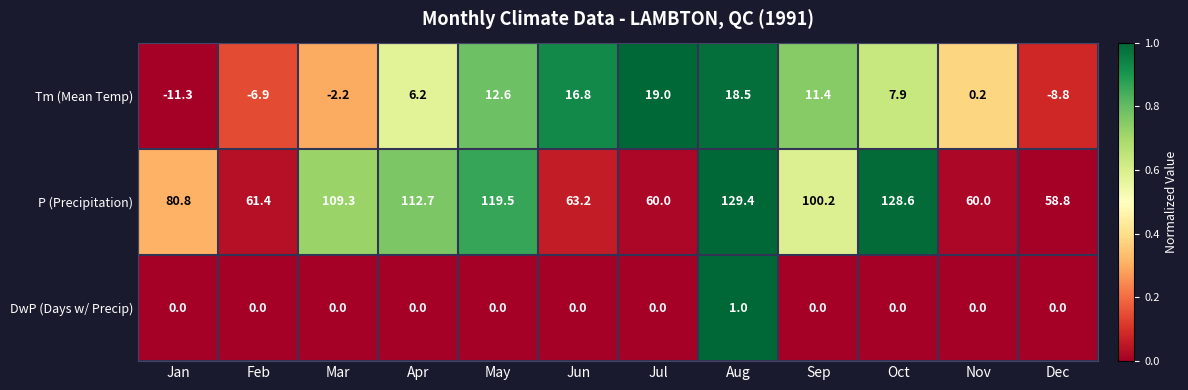

Between Mar and Apr, which series saw the biggest shift?

Tm (Mean Temp)